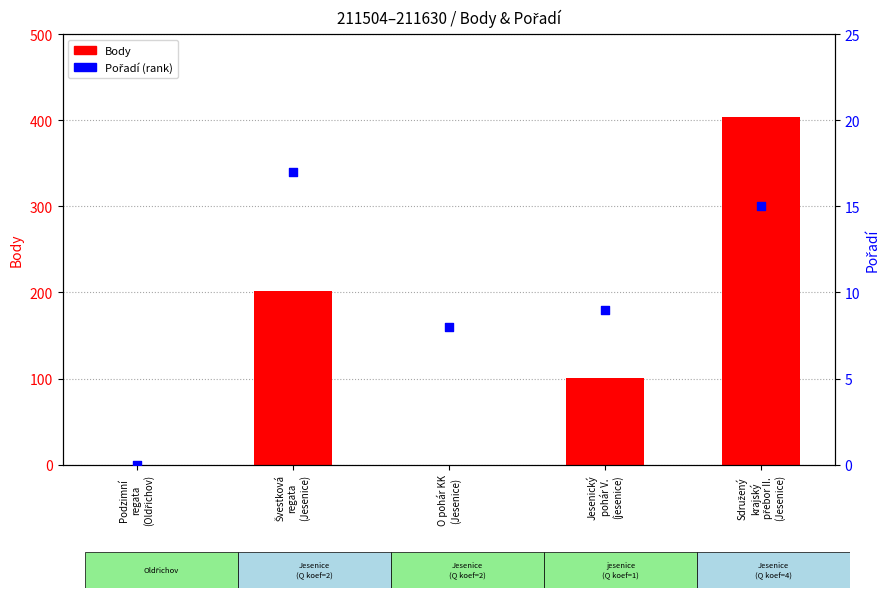

At which category is the sum across all series the highest?

Sdružený
krajský
přebor II.
(Jesenice)